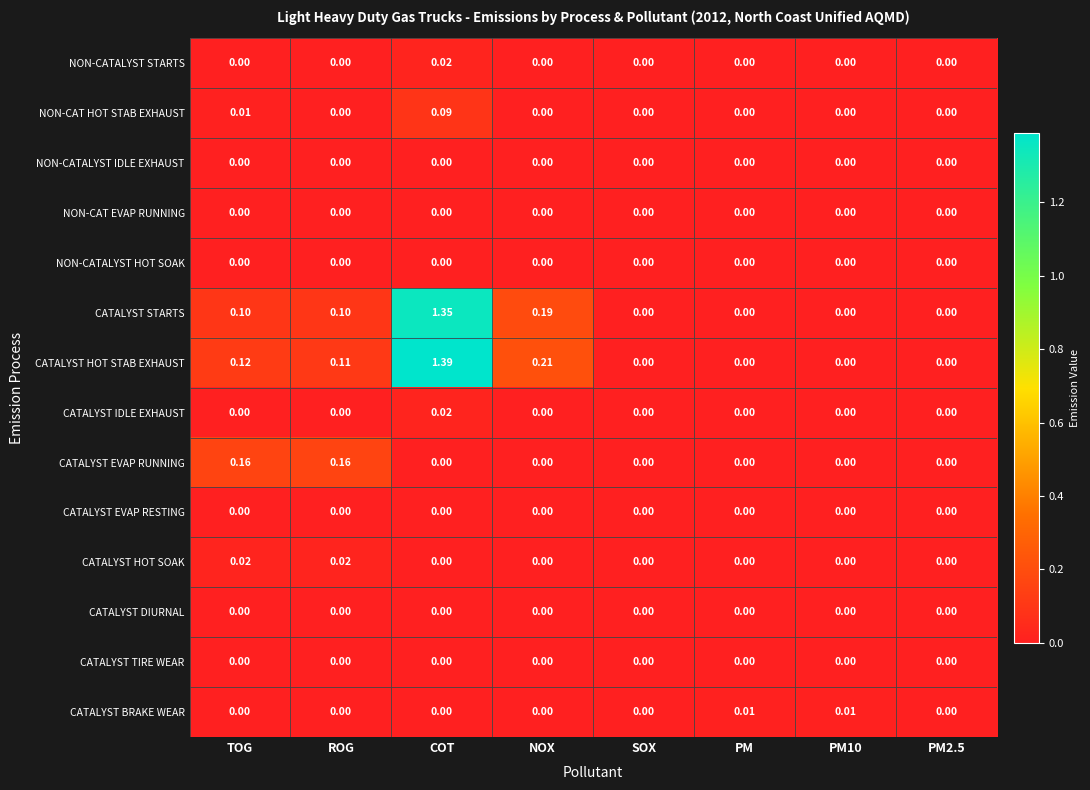

What is the total value across all series at NOX?

0.4